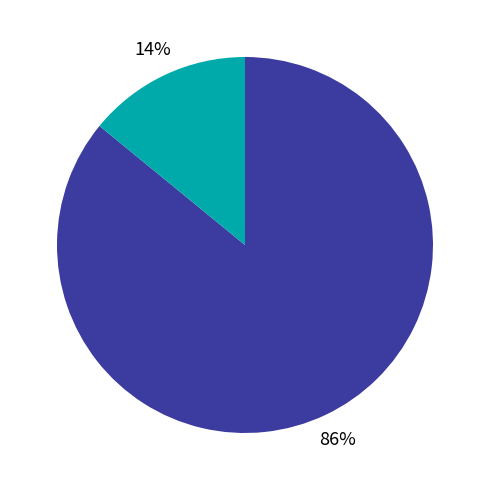

To the nearest percent, what is the average slice percentage?

50%